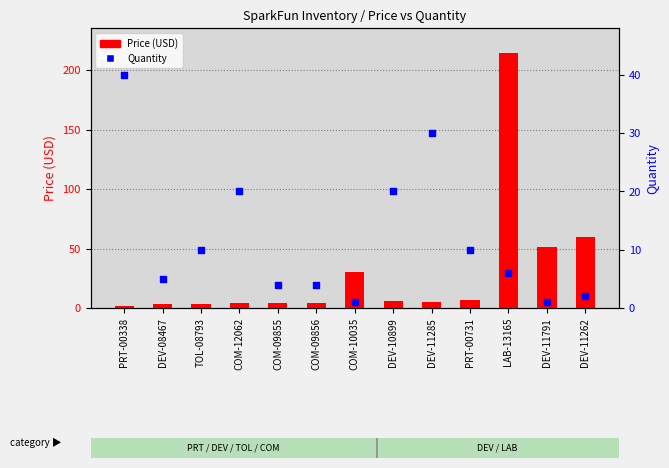

What is the change in value from COM-12062 to COM-09855?

-16